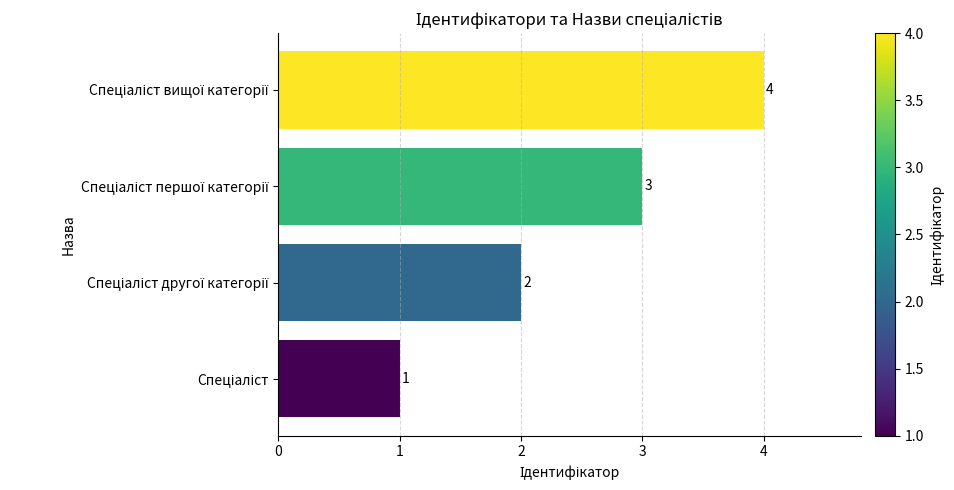

Count the values in the range 2 to 4.

3